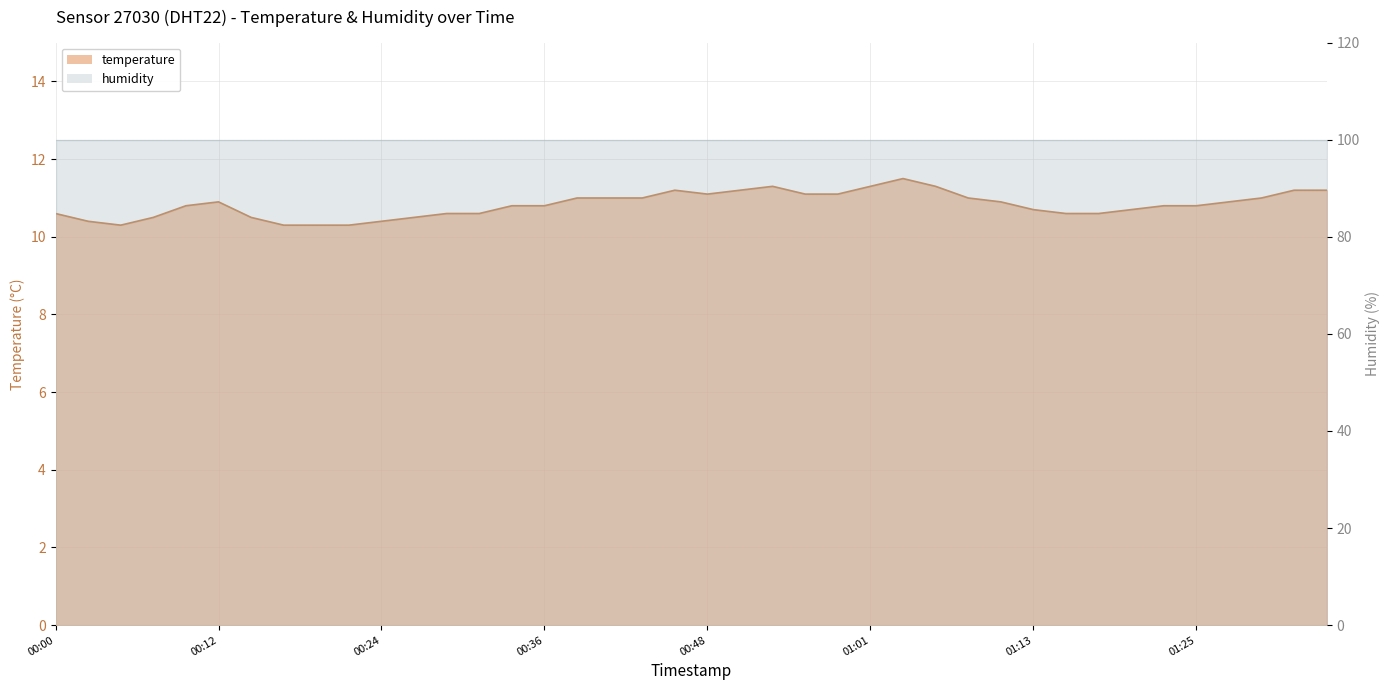

What is the change in value from 00:02 to 01:28?

+0.5